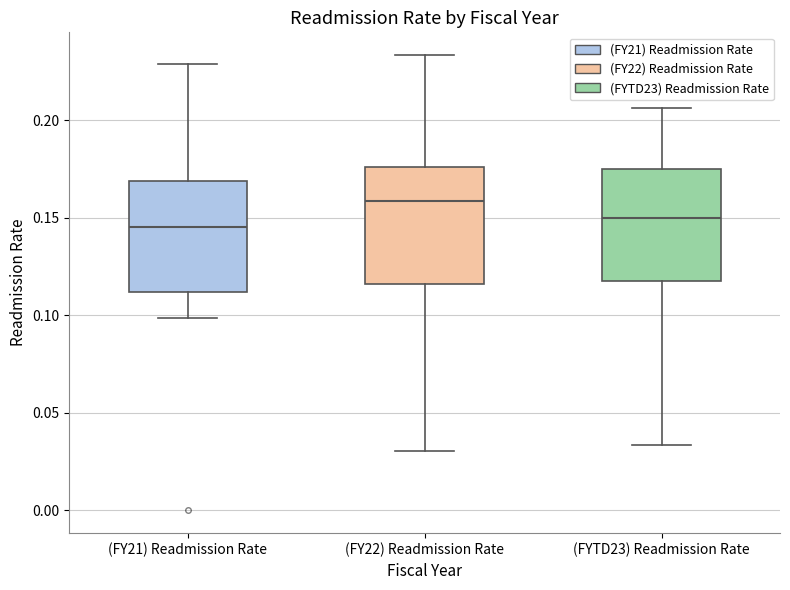

Where is the lower edge of the box for (FY22) Readmission Rate on the y-axis? The values are not printed on the chart, so give them approximately, as read against the axis.

0.115